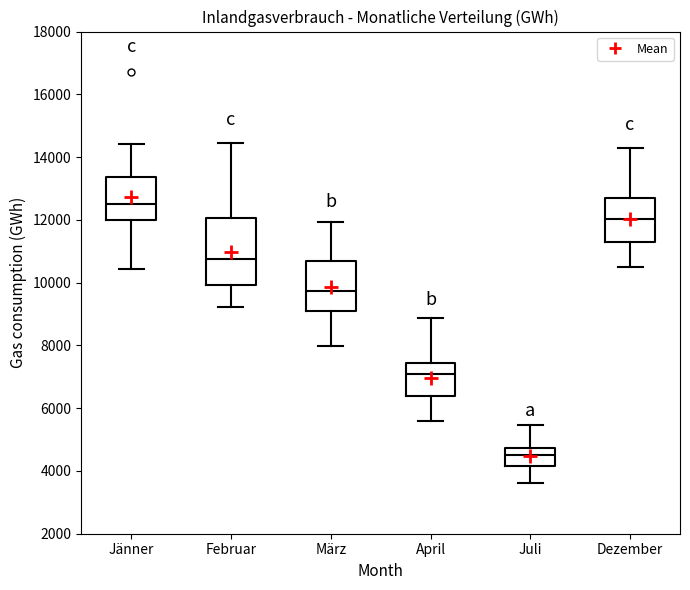

Which box's median line is the highest?

Jänner